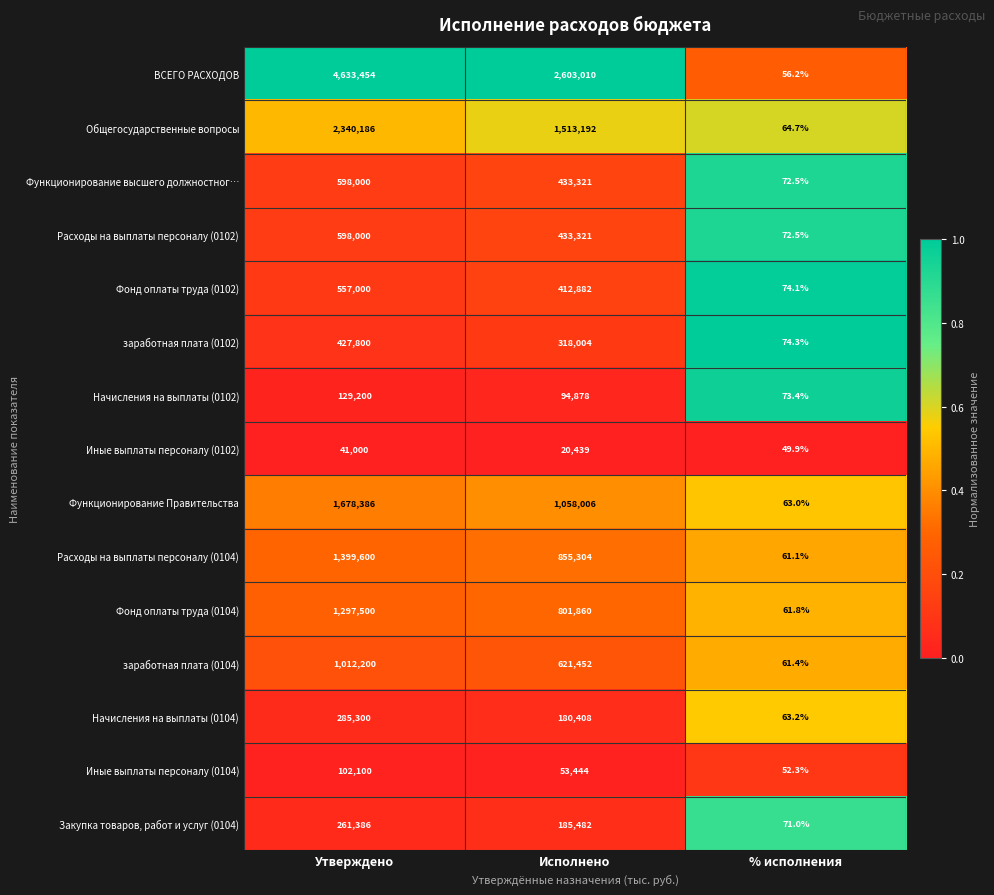

Which series has the largest range (max minus min)?

ВСЕГО РАСХОДОВ